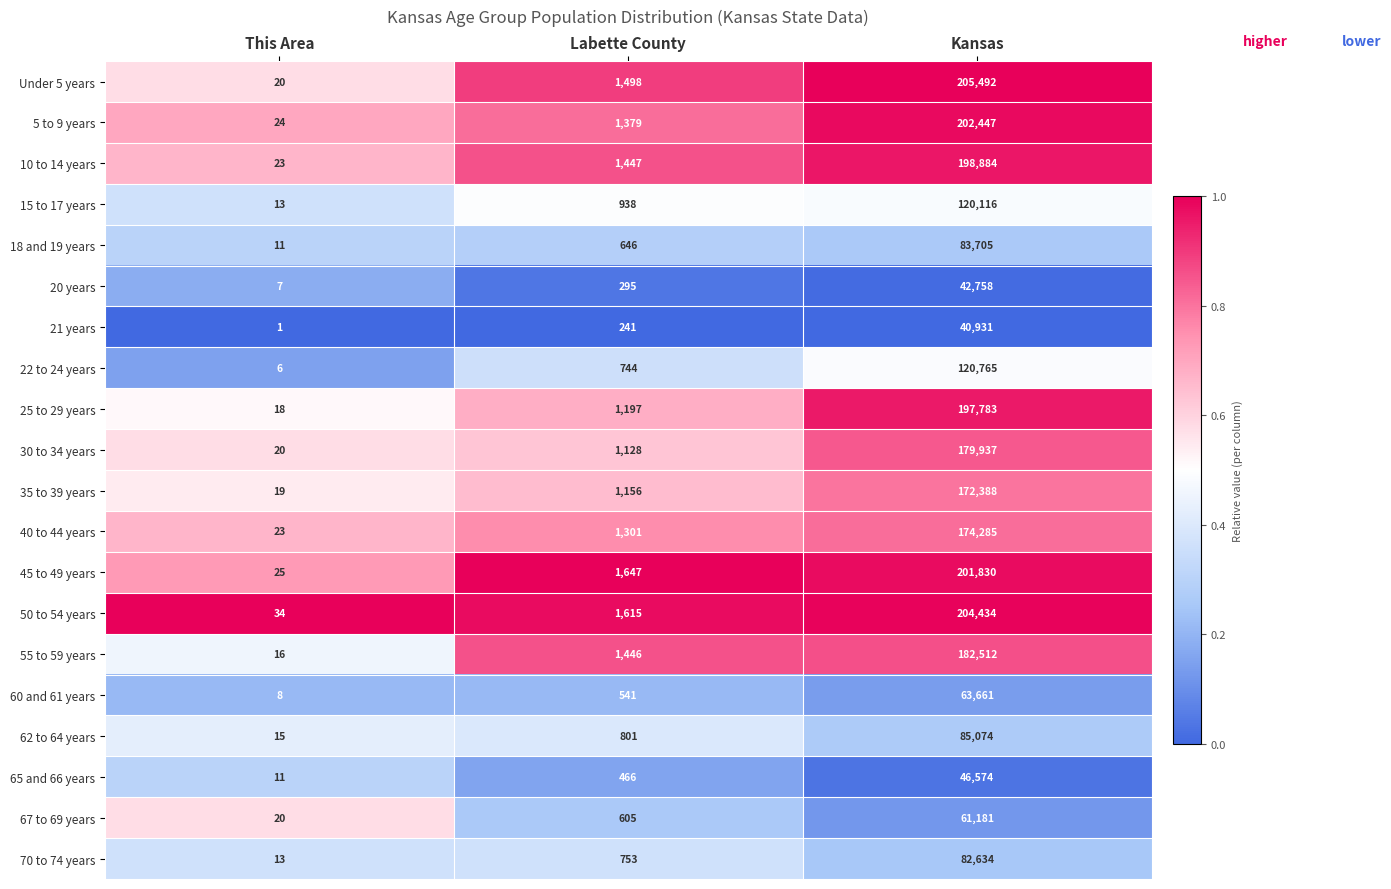

Read the 40 to 44 years value at Kansas.

174285